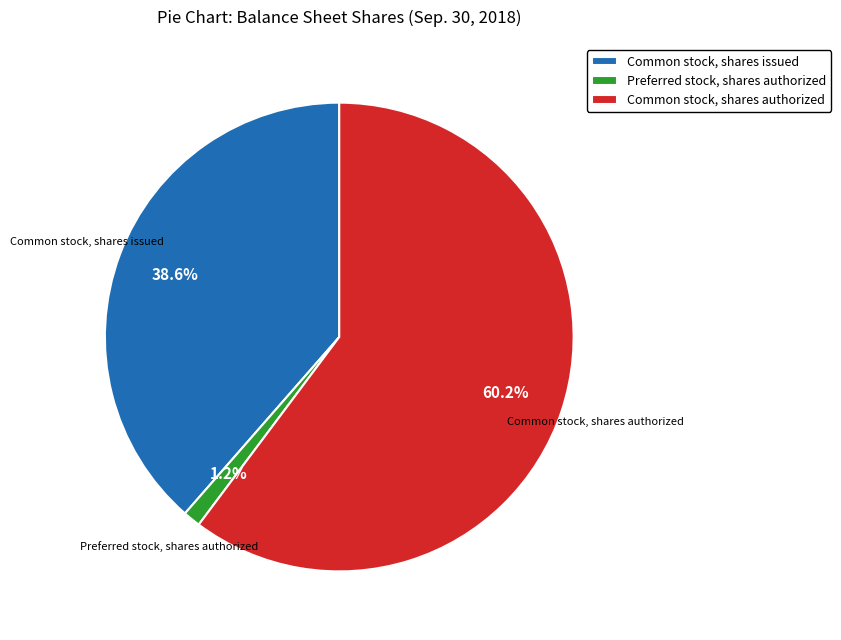

Combined, do Common stock, shares issued and Preferred stock, shares authorized account for over 50%?

No